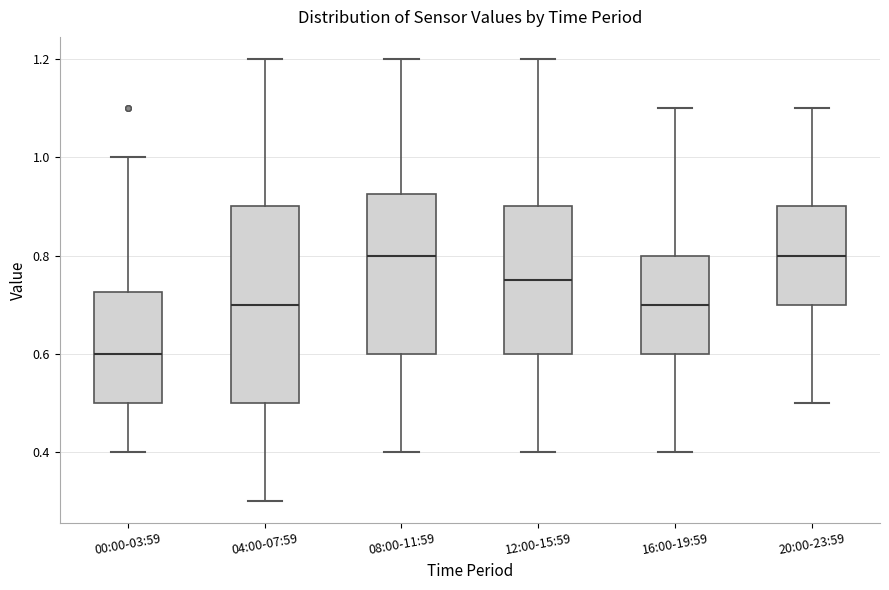

Where does the lower whisker of the box for 00:00-03:59 end on the y-axis? The values are not printed on the chart, so give them approximately, as read against the axis.

0.40